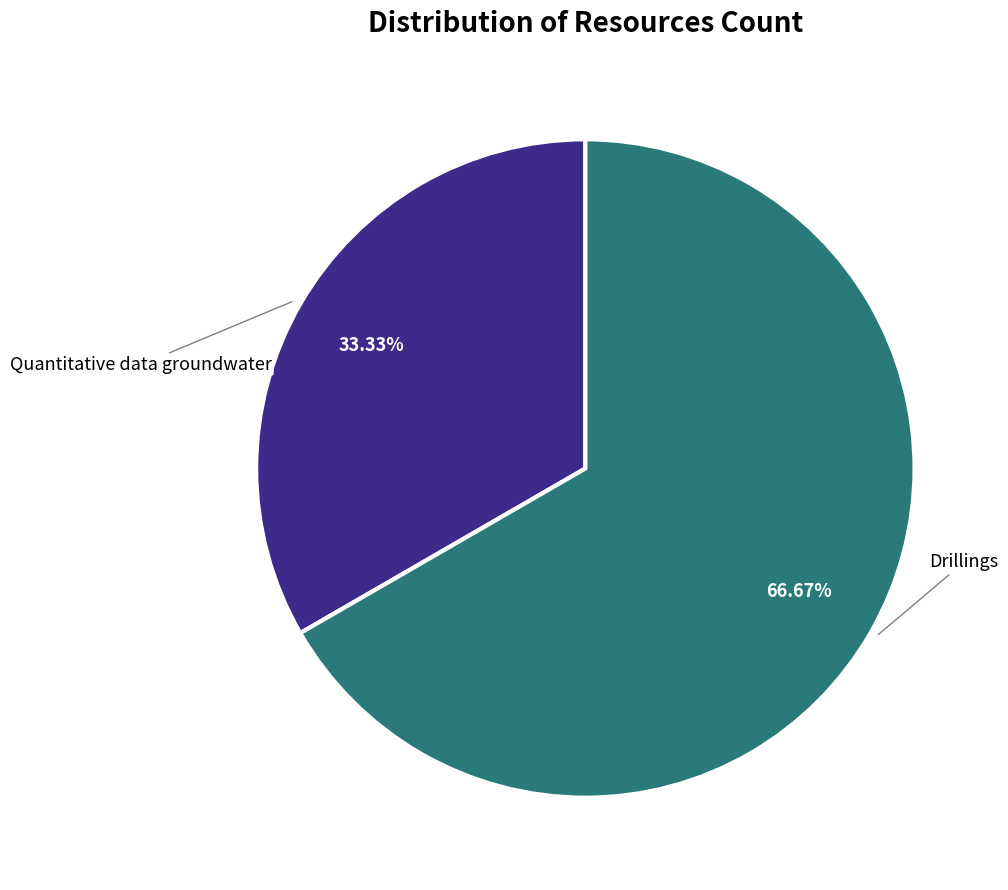

Is there any slice that represents more than half of the pie?

Yes